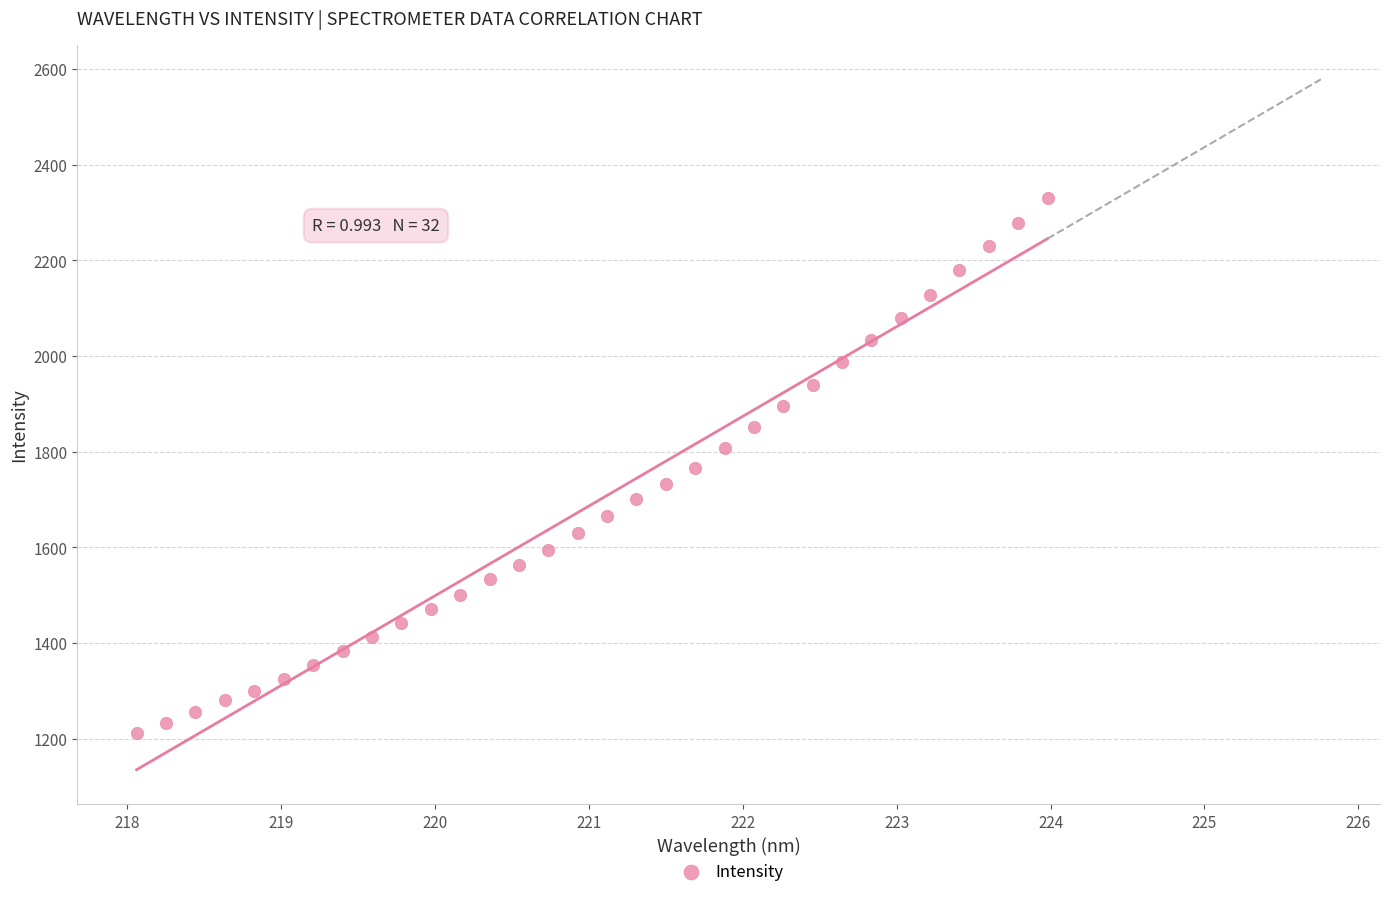

What is the range of Y values (max minus min)?

1119.4